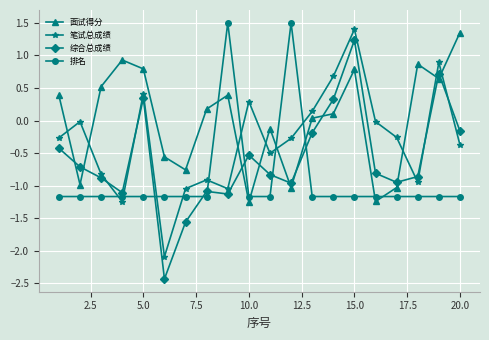

Count the number of categories in the chart.

20